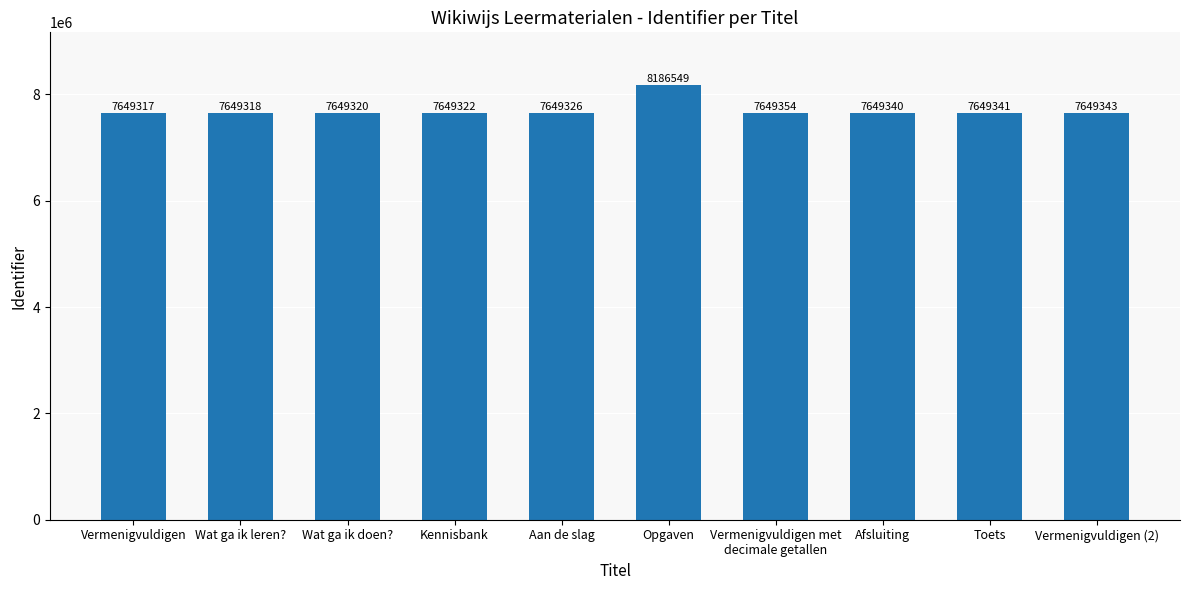

What position from the right is Vermenigvuldigen?

10